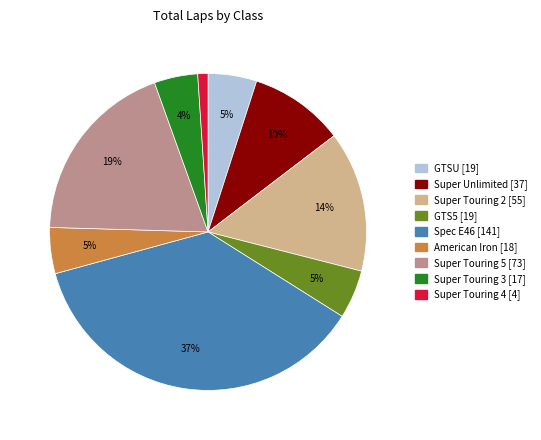

Approximately how many times larger is the value at GTSU compared to Super Unlimited?

0.5